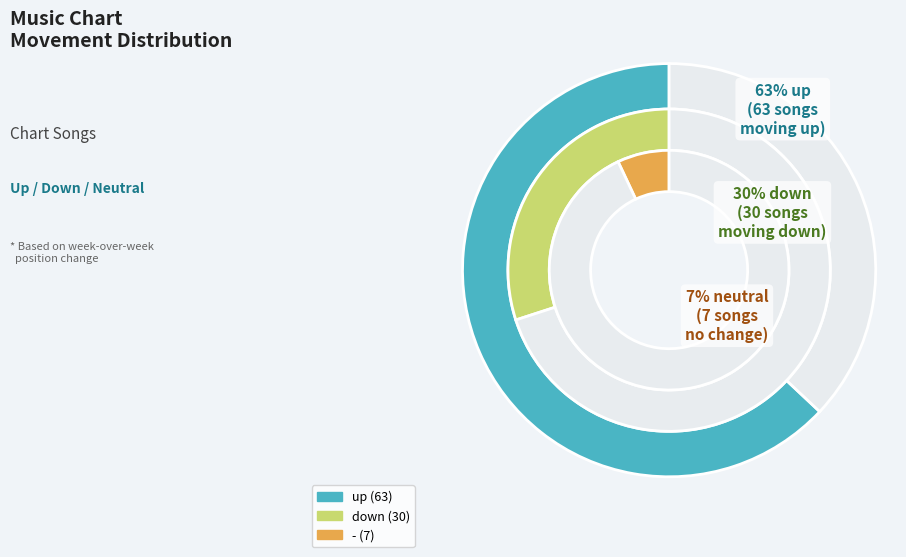

Which has a higher value, - or up?

up